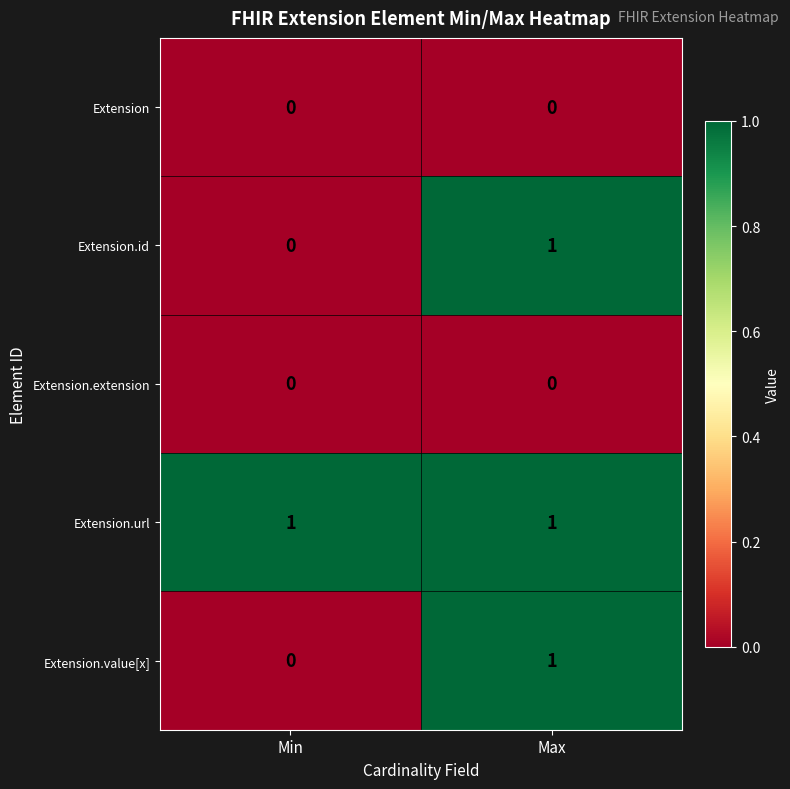

True or false: Extension.url has a value of 1 at Min.

True